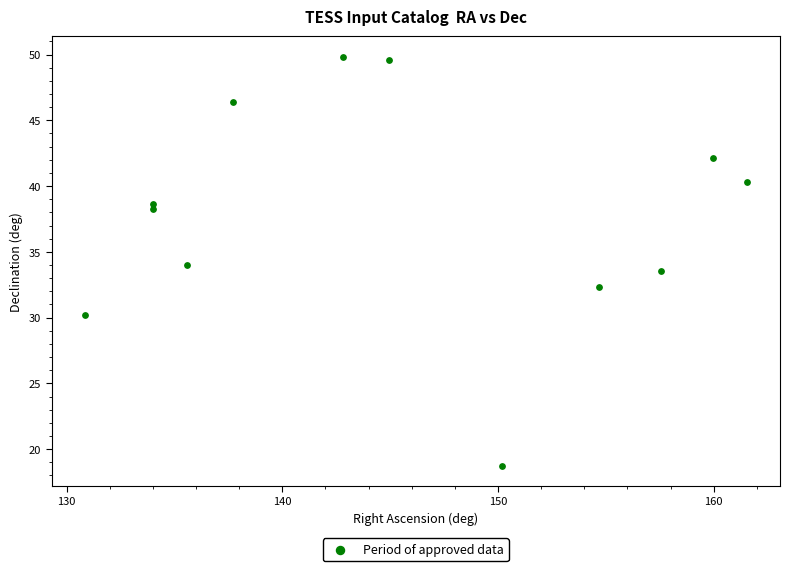

What is the range of Y values (max minus min)?

31.1